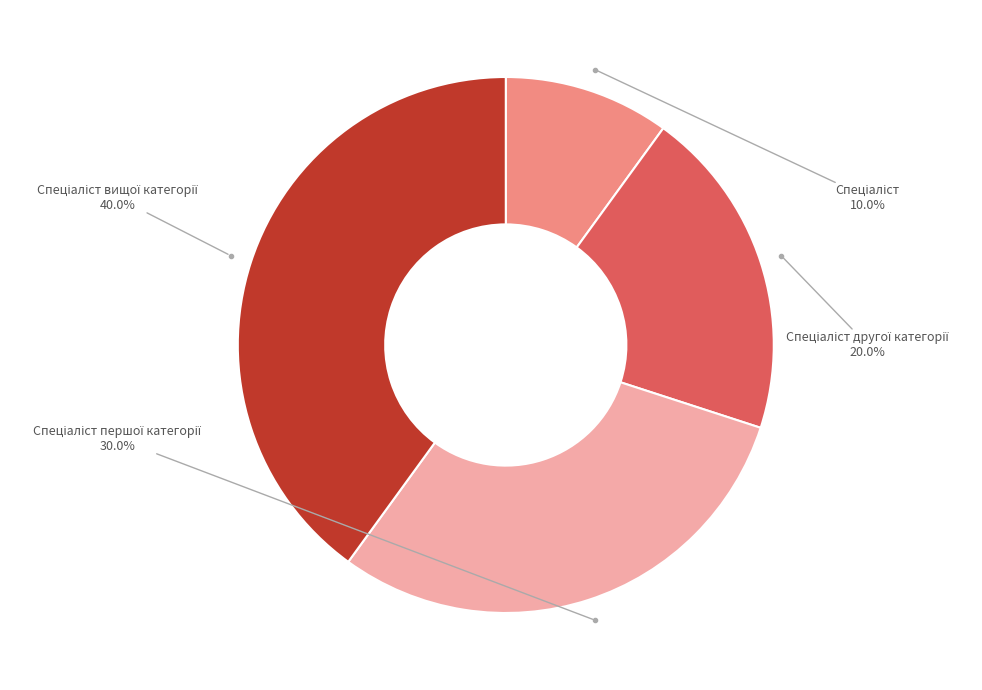

Does any single category account for the majority?

No